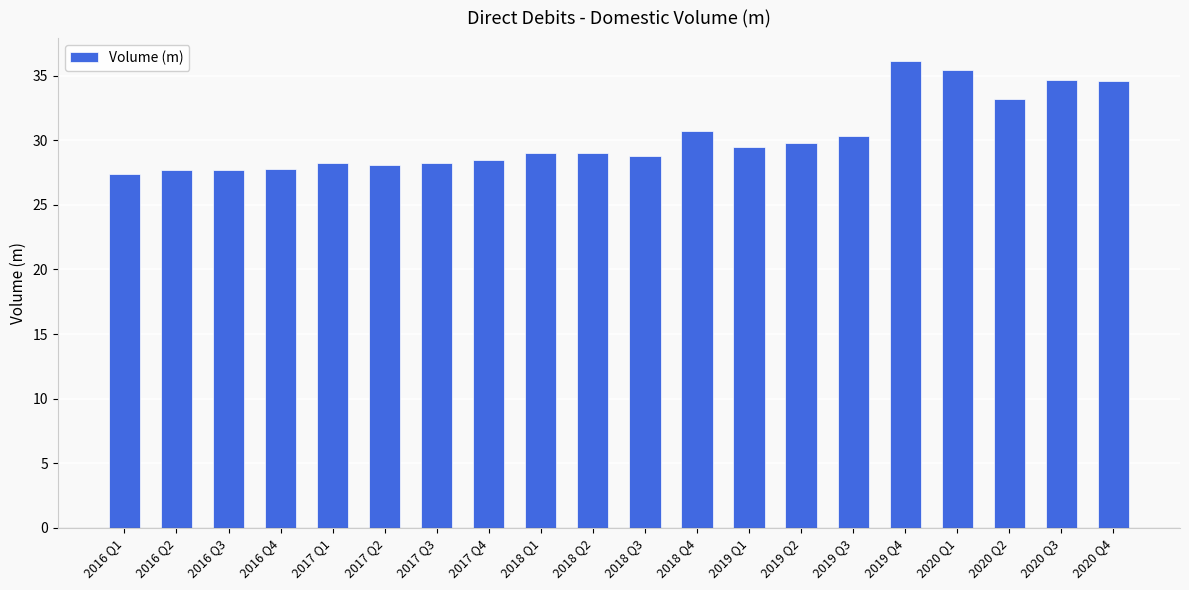

What is the sum of the values at 2020 Q2 and 2016 Q4?

61.0